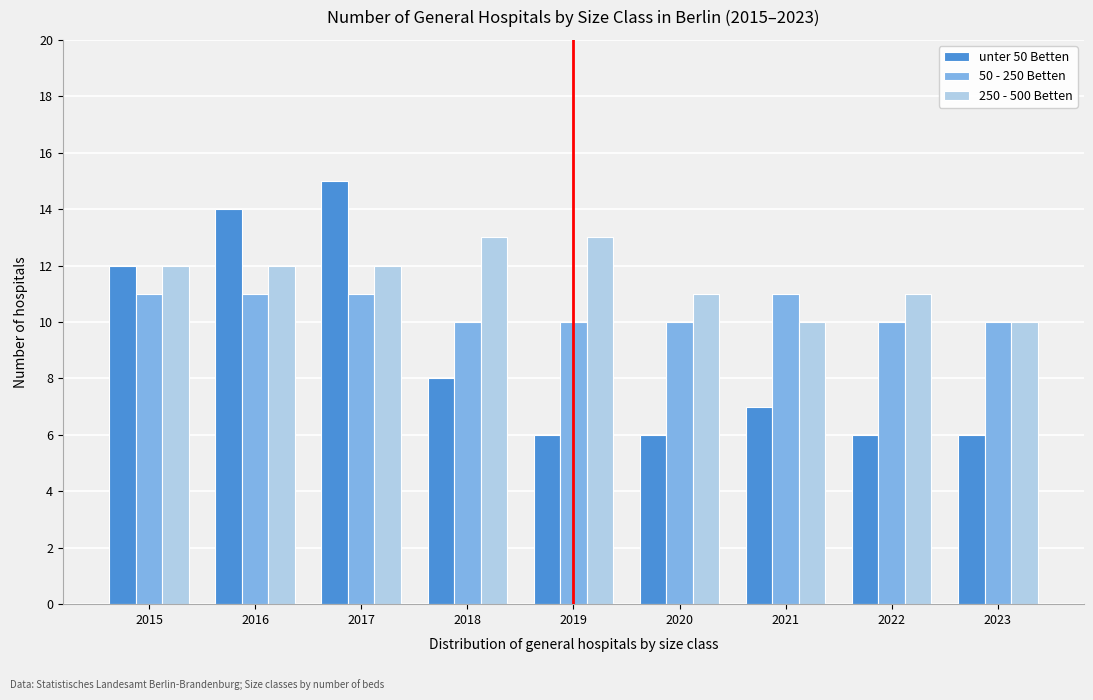

Reading left to right, list all the values displayed in this chart.

unter 50 Betten: 2015=12	2016=14	2017=15	2018=8	2019=6	2020=6	2021=7	2022=6	2023=6
50 - 250 Betten: 2015=11	2016=11	2017=11	2018=10	2019=10	2020=10	2021=11	2022=10	2023=10
250 - 500 Betten: 2015=12	2016=12	2017=12	2018=13	2019=13	2020=11	2021=10	2022=11	2023=10